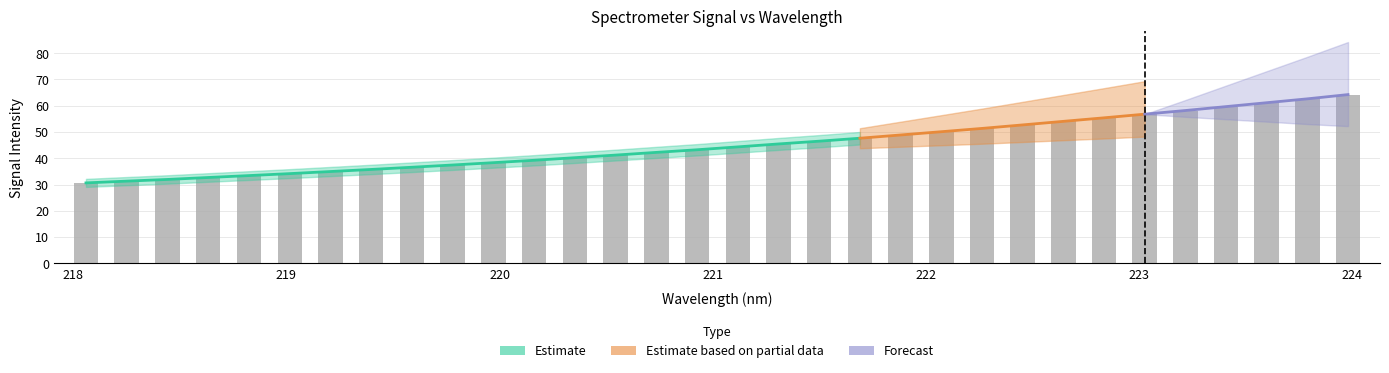

How many bars are there in total?

32